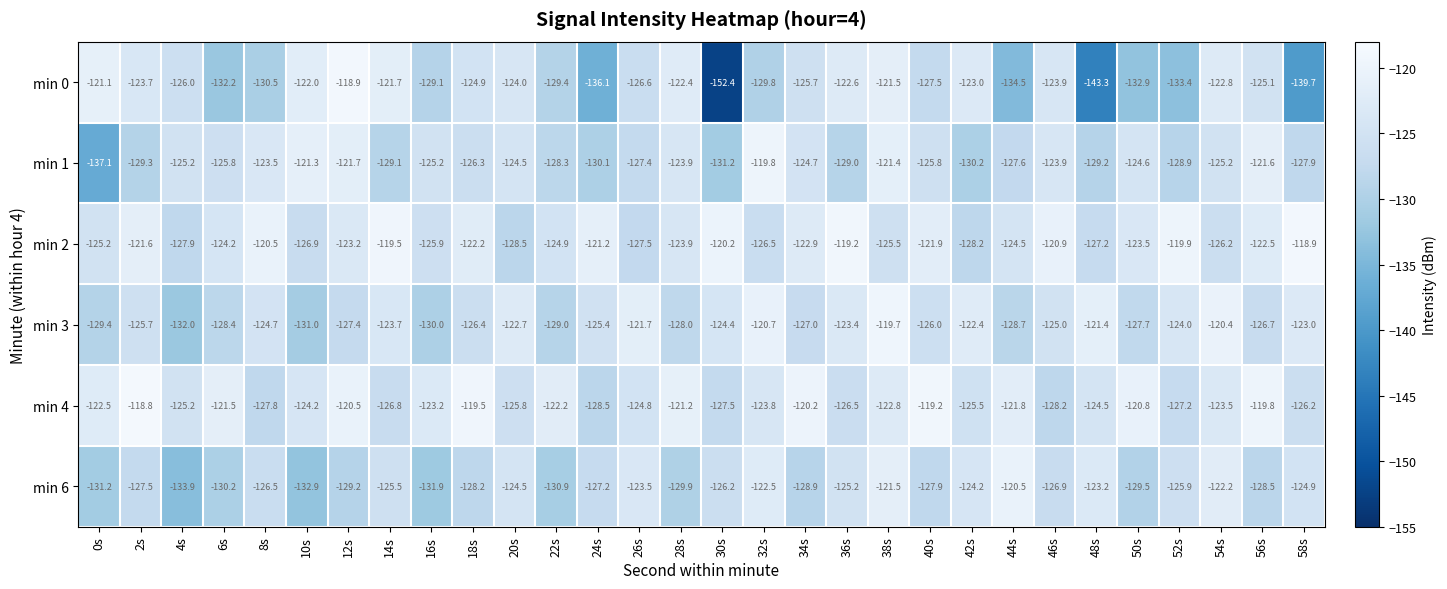

How many data points does each series have?

30